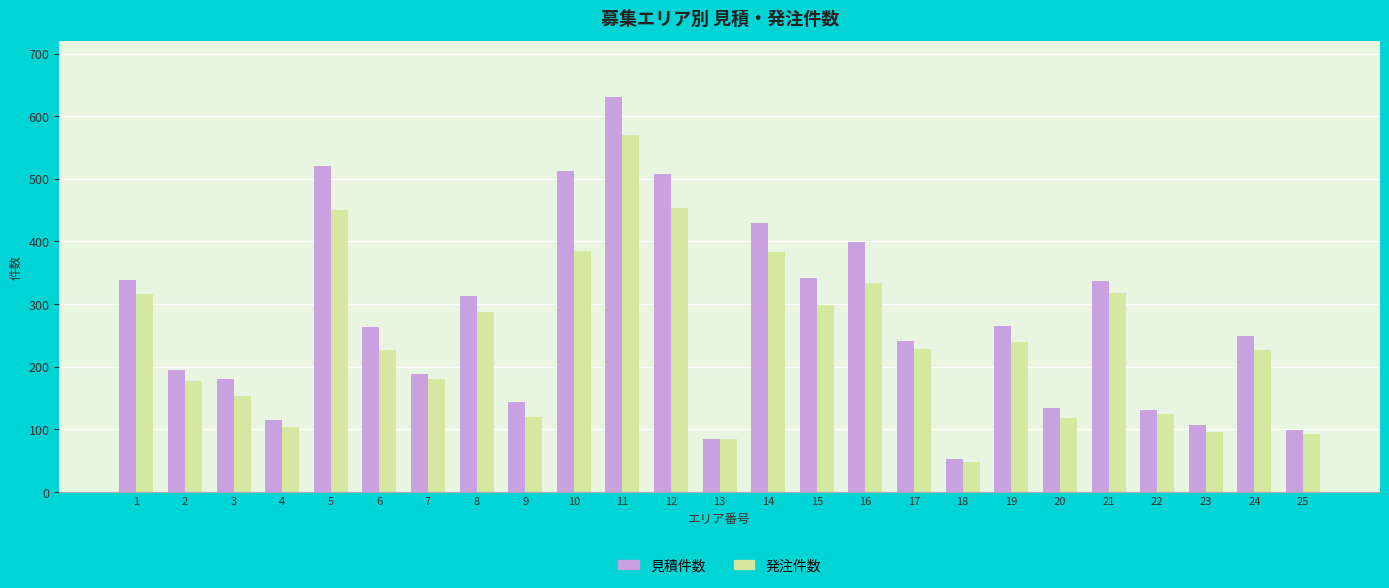

Rank the series at 1 from lowest to highest value.

発注件数, 見積件数